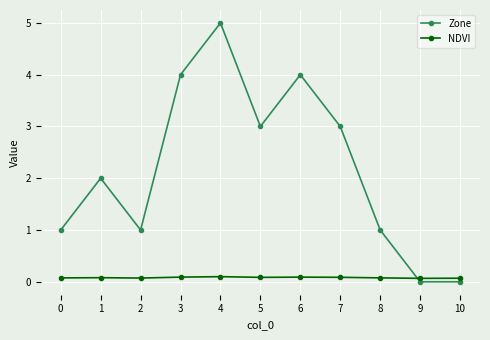

Rank the series by their average value, from lowest to highest.

NDVI, Zone